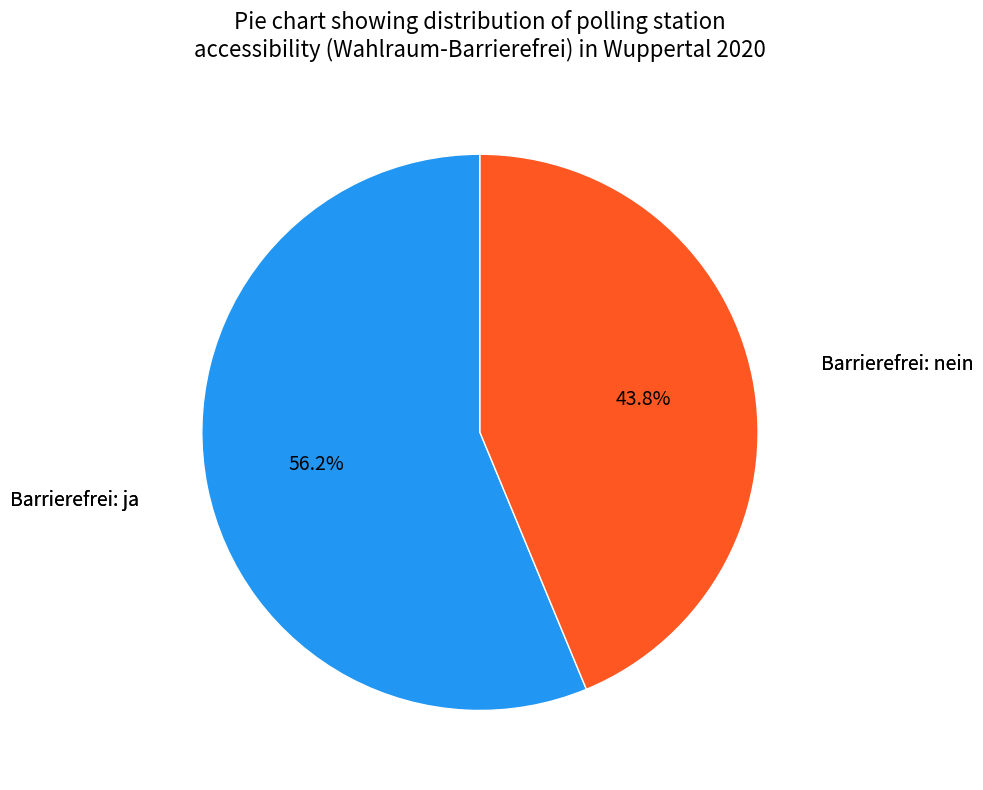

Does any single category account for the majority?

Yes